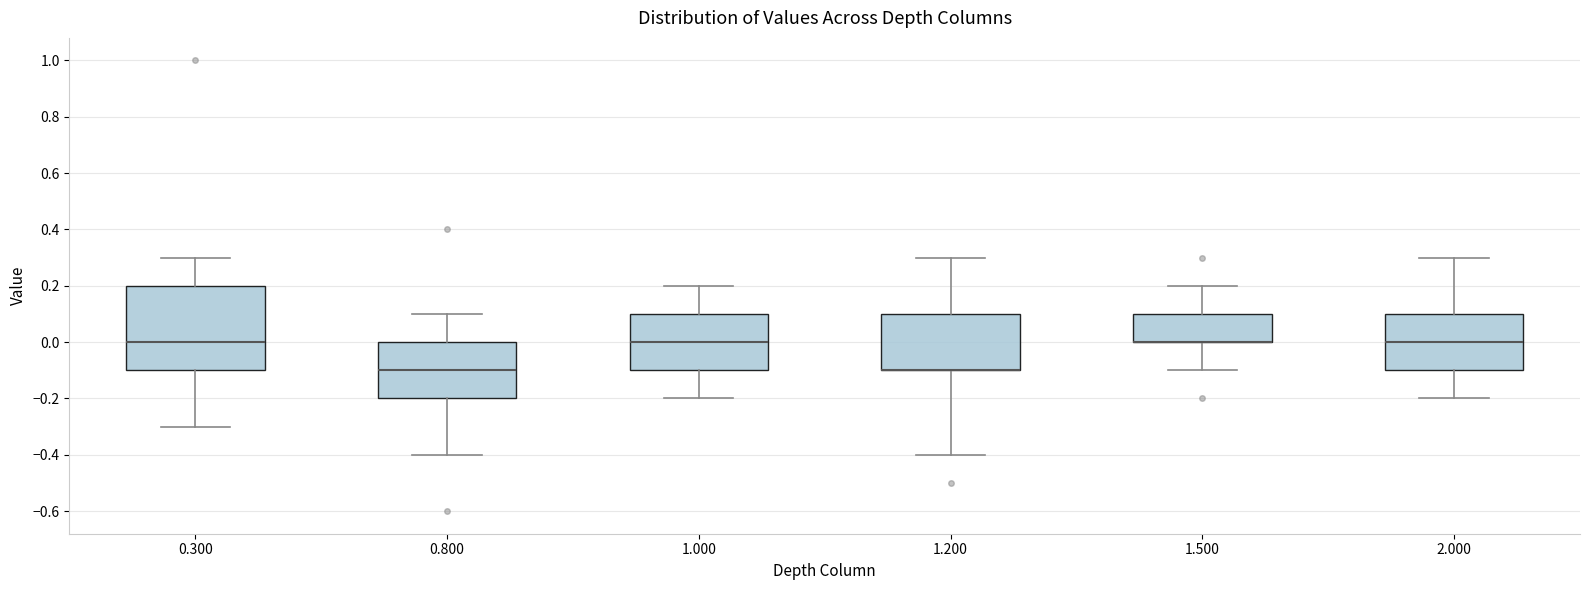

Reading left to right, read every box against the y-axis: the position of its median line, the range the box covers, and the ends of its whiskers. The values are not printed on the chart, so give them approximately, as read against the axis.

0.300: median 0.0, box -0.1 to 0.2, whiskers -0.3 to 0.3
0.800: median -0.1, box -0.2 to 0.0, whiskers -0.4 to 0.1
1.000: median 0.0, box -0.1 to 0.1, whiskers -0.2 to 0.2
1.200: median -0.1 (drawn on the box's lower edge), box -0.1 to 0.1, whiskers -0.4 to 0.3
1.500: median 0.0 (drawn on the box's lower edge), box 0.0 to 0.1, whiskers -0.1 to 0.2
2.000: median 0.0, box -0.1 to 0.1, whiskers -0.2 to 0.3